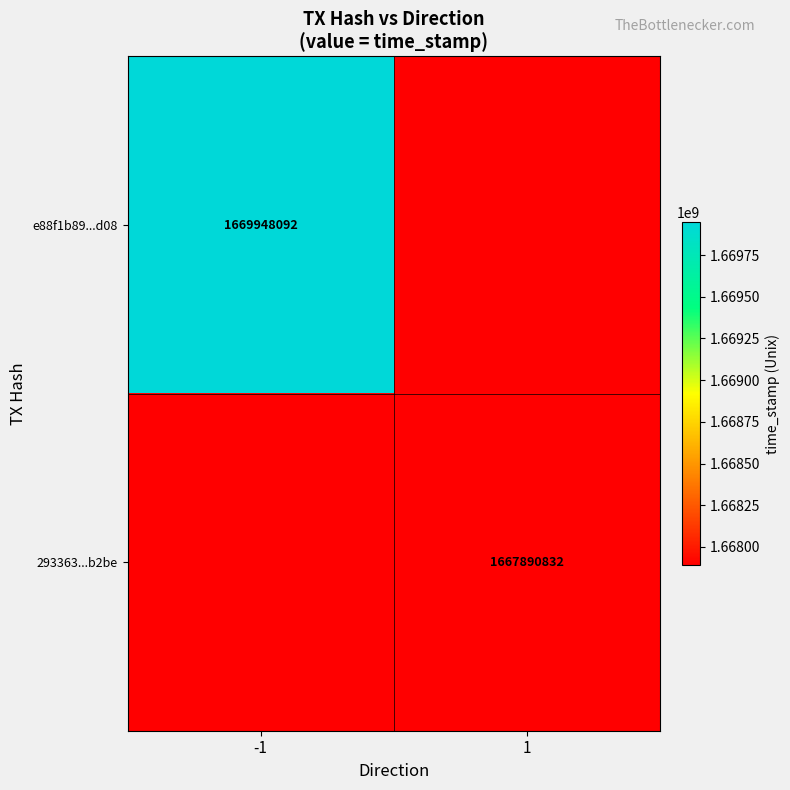

What is the greatest value displayed?

1669948092